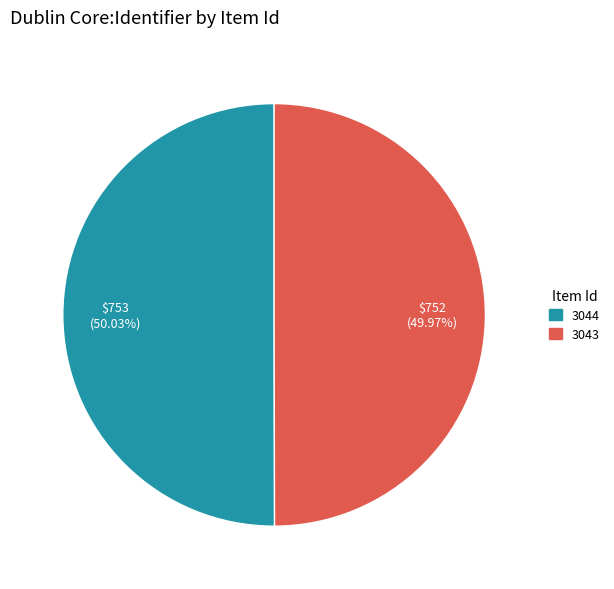

Is there a majority slice in this chart?

Yes